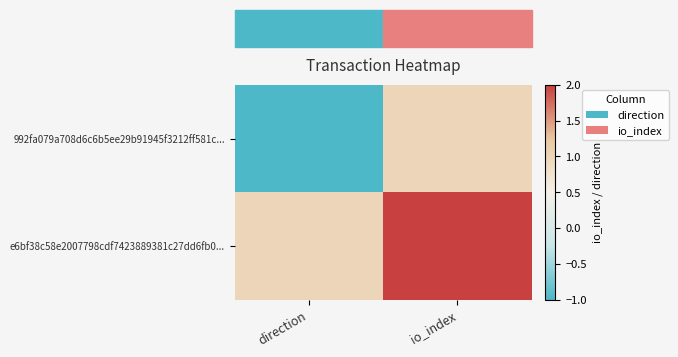

What is the total value across all series at io_index?

3